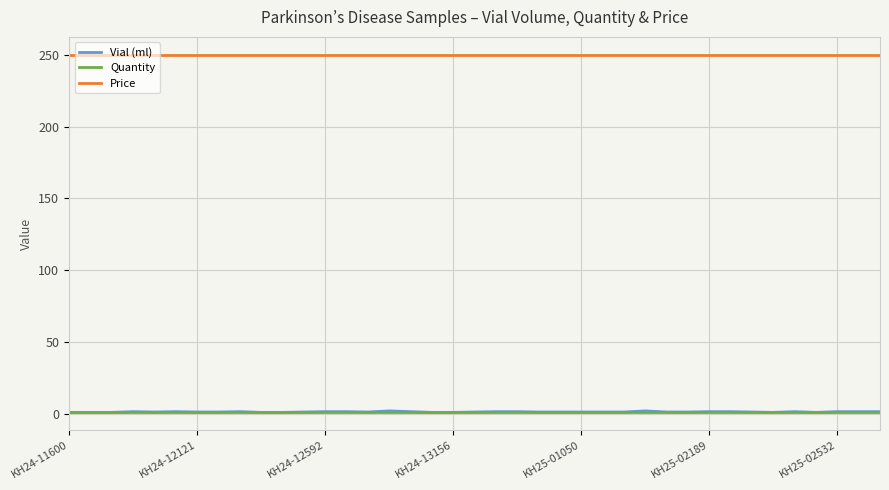

What is the greatest value displayed?

250.0